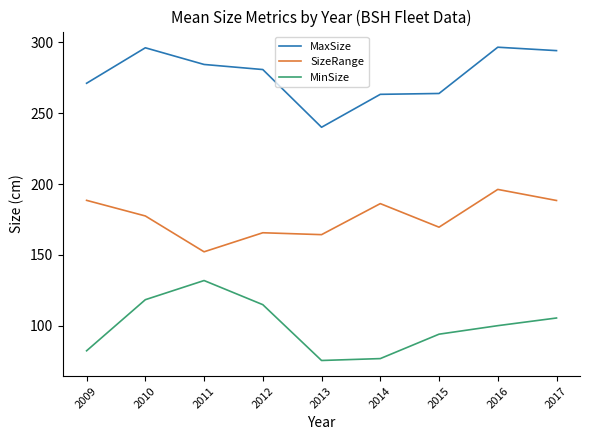

Rank the series by their maximum value, from highest to lowest.

MaxSize, SizeRange, MinSize